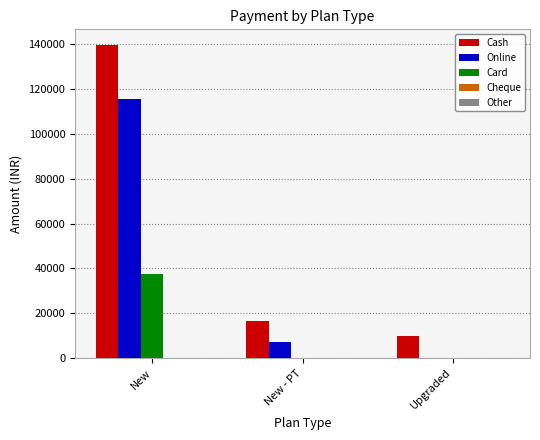

The Online series shows 7000 at New - PT. True or false?

True